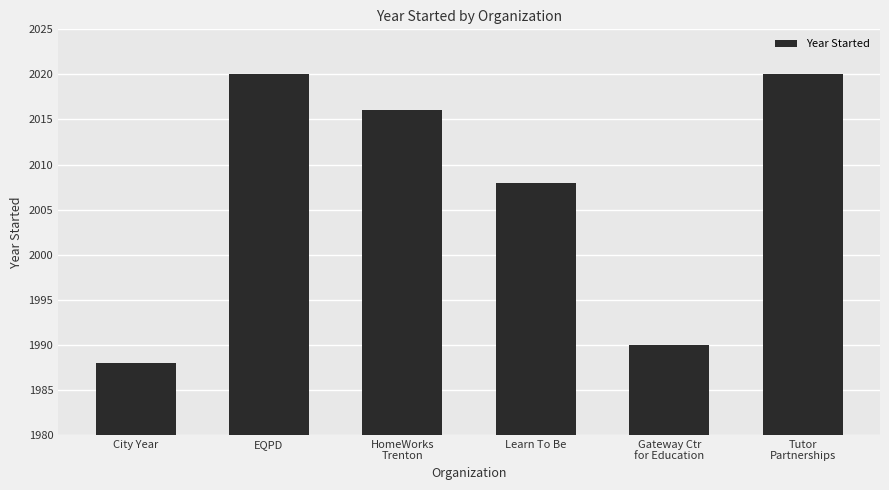

What is the difference between the values at Gateway Ctr
for Education and City Year?

2